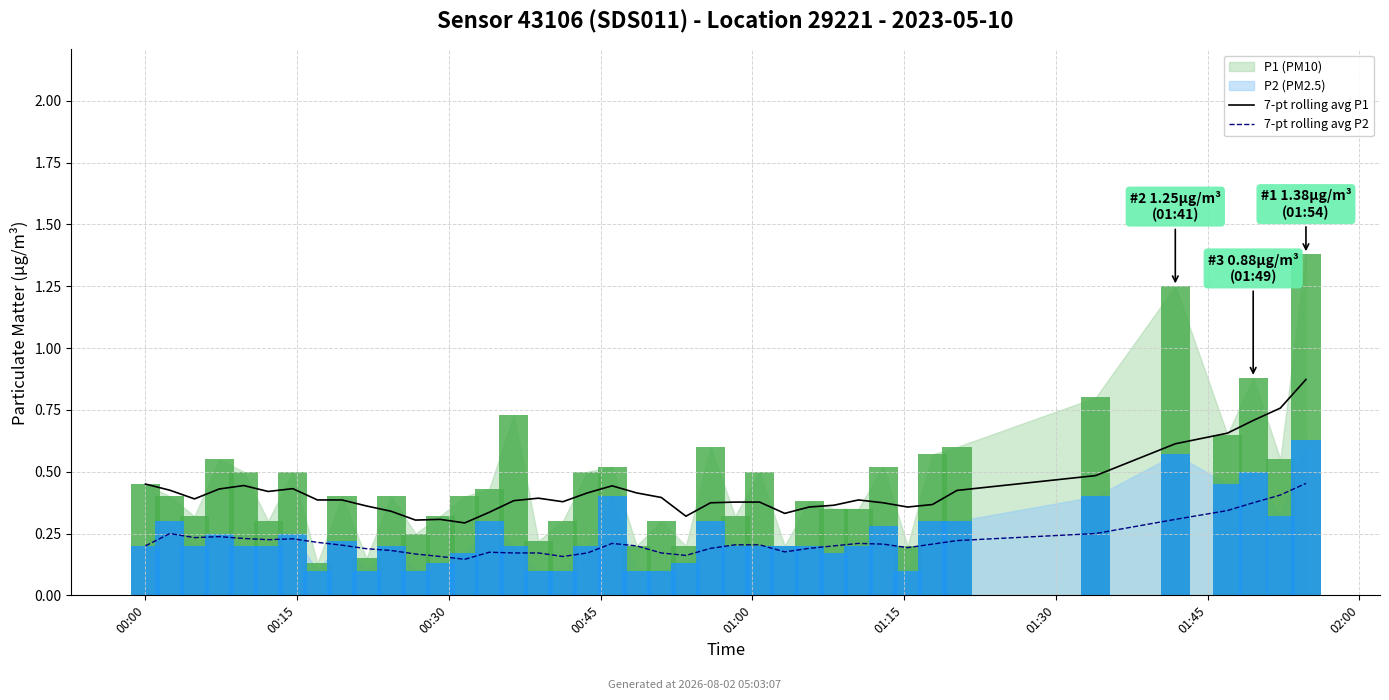

What is the value of the 7-pt rolling avg P1 bar at the 35th from the left?

0.5